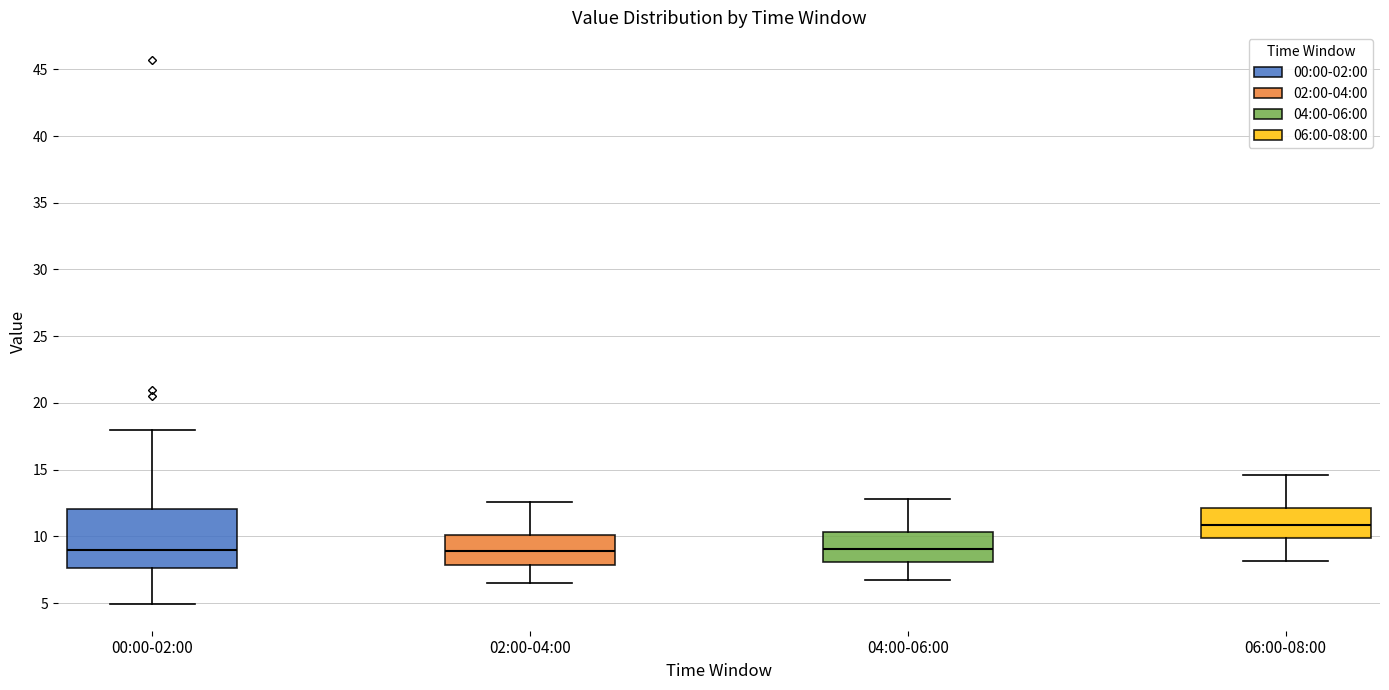

Reading left to right, read every box against the y-axis: the position of its median line, the range the box covers, and the ends of its whiskers. The values are not printed on the chart, so give them approximately, as read against the axis.

00:00-02:00: median 9.0, box 7.5 to 12.0, whiskers 5.0 to 18.0
02:00-04:00: median 9.0, box 8.0 to 10.0, whiskers 6.5 to 12.5
04:00-06:00: median 9.0, box 8.0 to 10.5, whiskers 6.5 to 13.0
06:00-08:00: median 11.0, box 10.0 to 12.0, whiskers 8.0 to 14.5